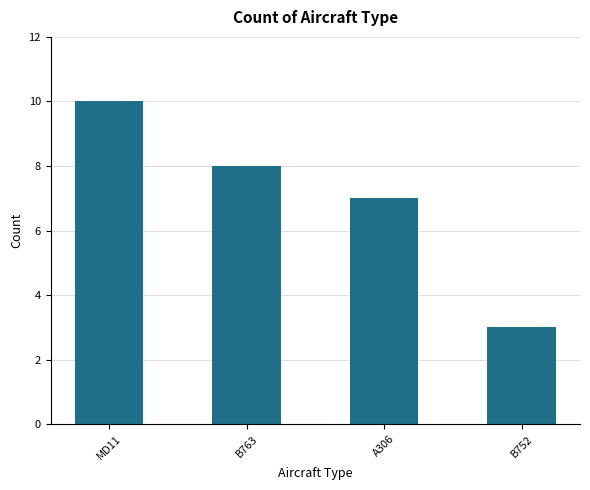

What is the difference between the maximum and second lowest values?

3